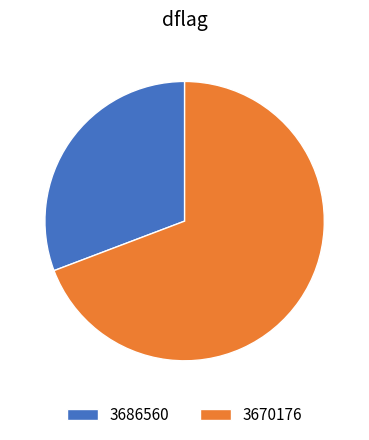

Which has a higher value, 3670176 or 3686560?

3670176